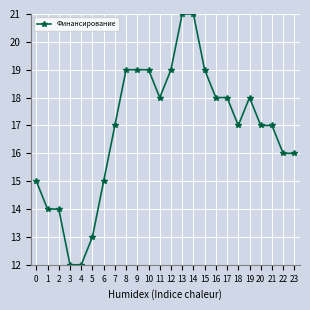

Approximately how many times larger is the value at 19 compared to 12?

0.9